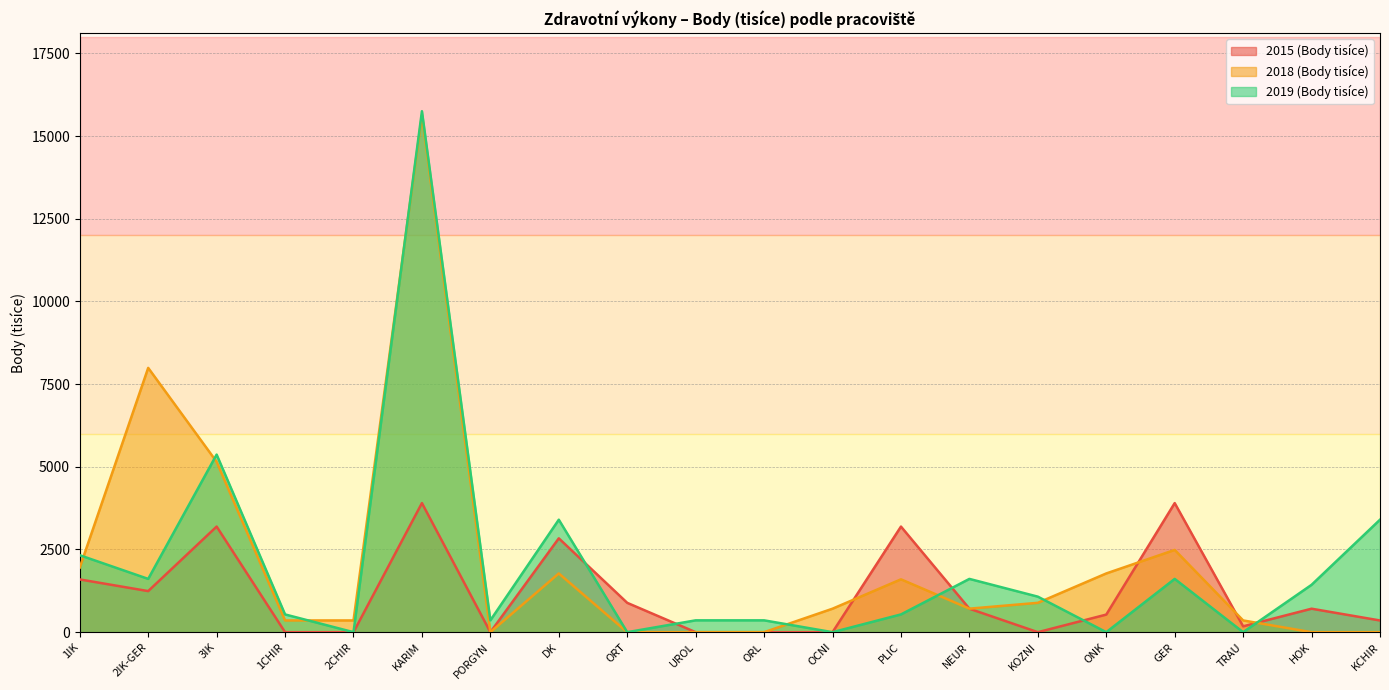

How many lines are shown in the chart?

3